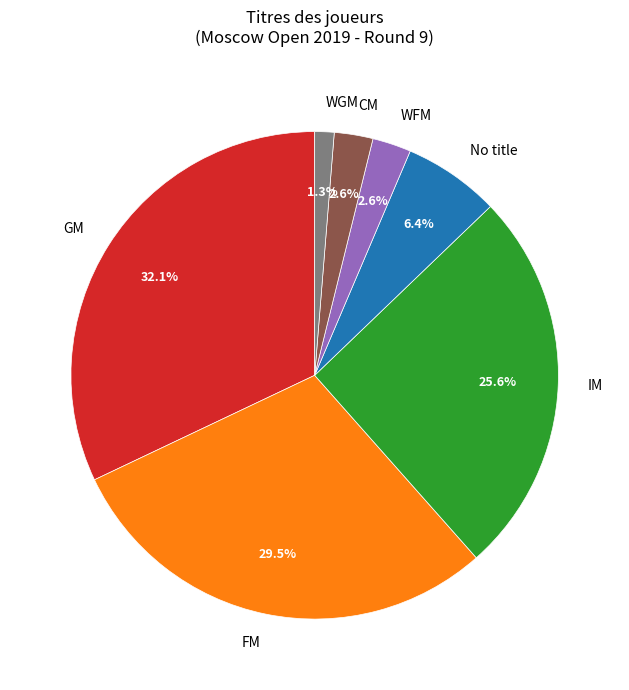

Between WFM and IM, which is larger?

IM